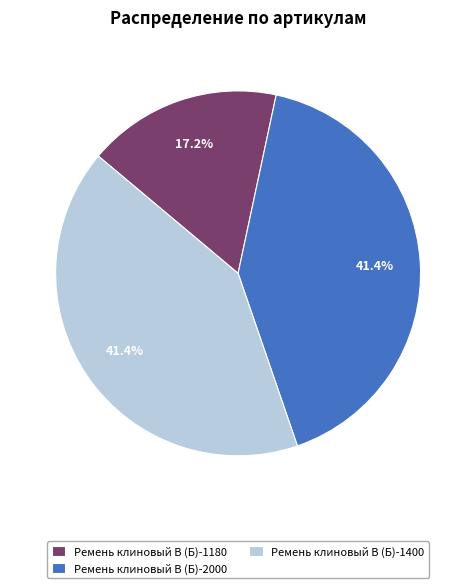

Which category has the smallest portion of the pie?

Ремень клиновый В (Б)-1180